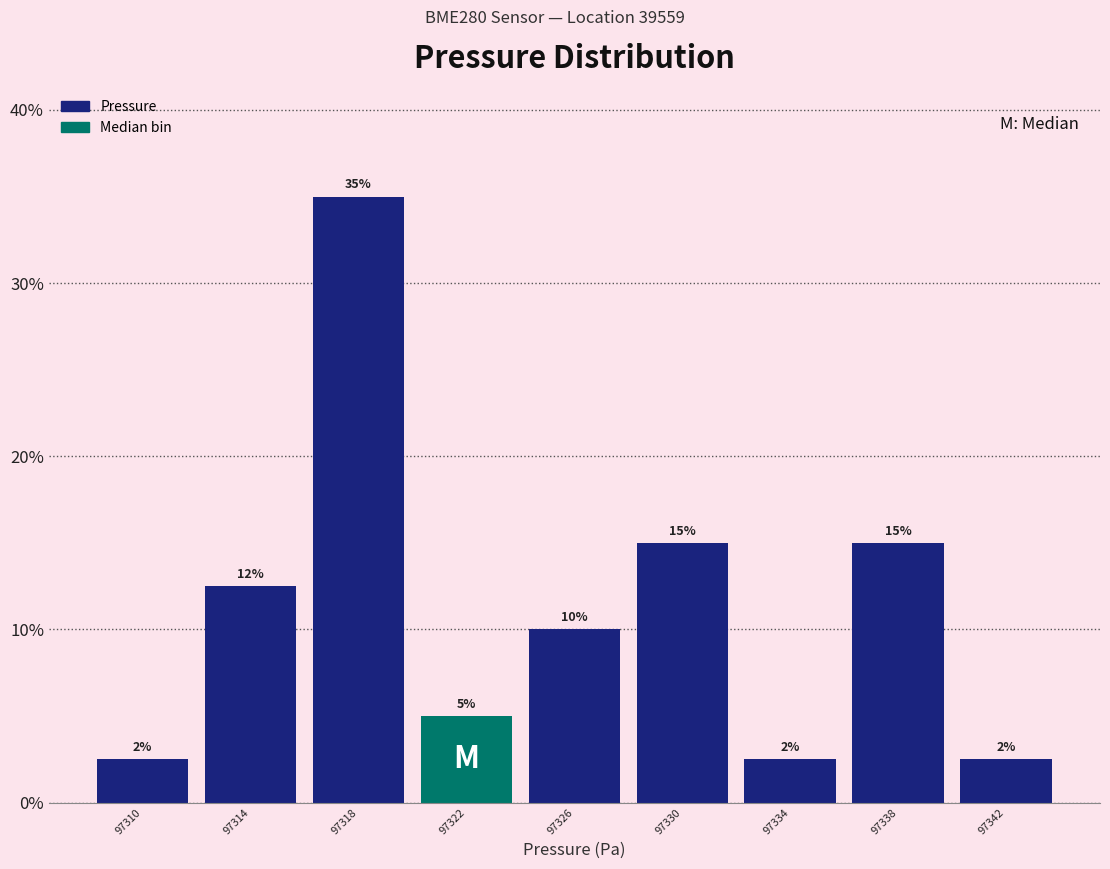

Which range on the x-axis has the tallest bar?

97316 to 97320